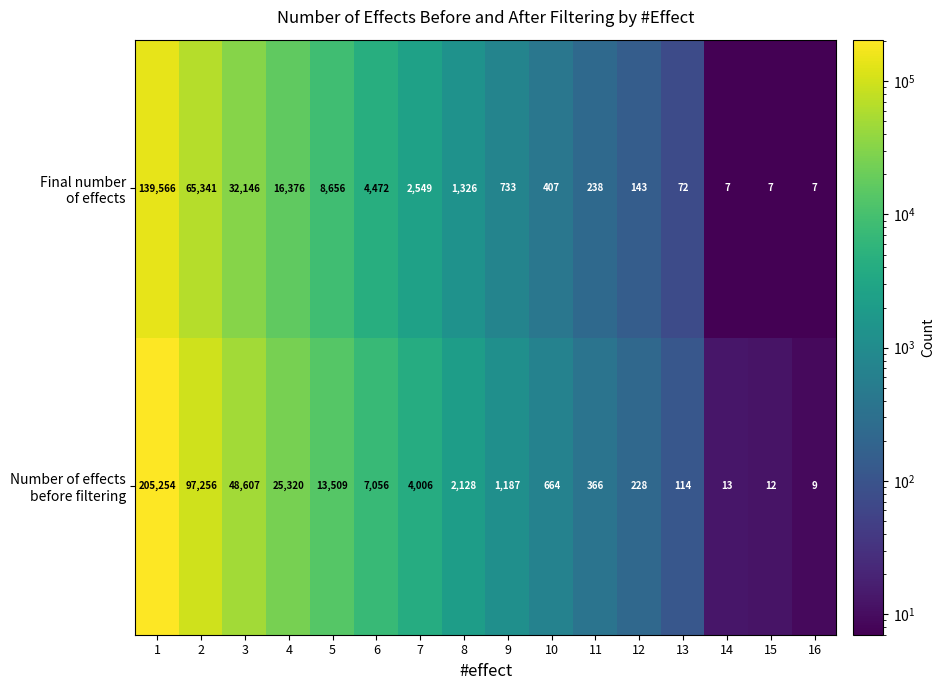

What is the maximum value shown in the chart?

205254